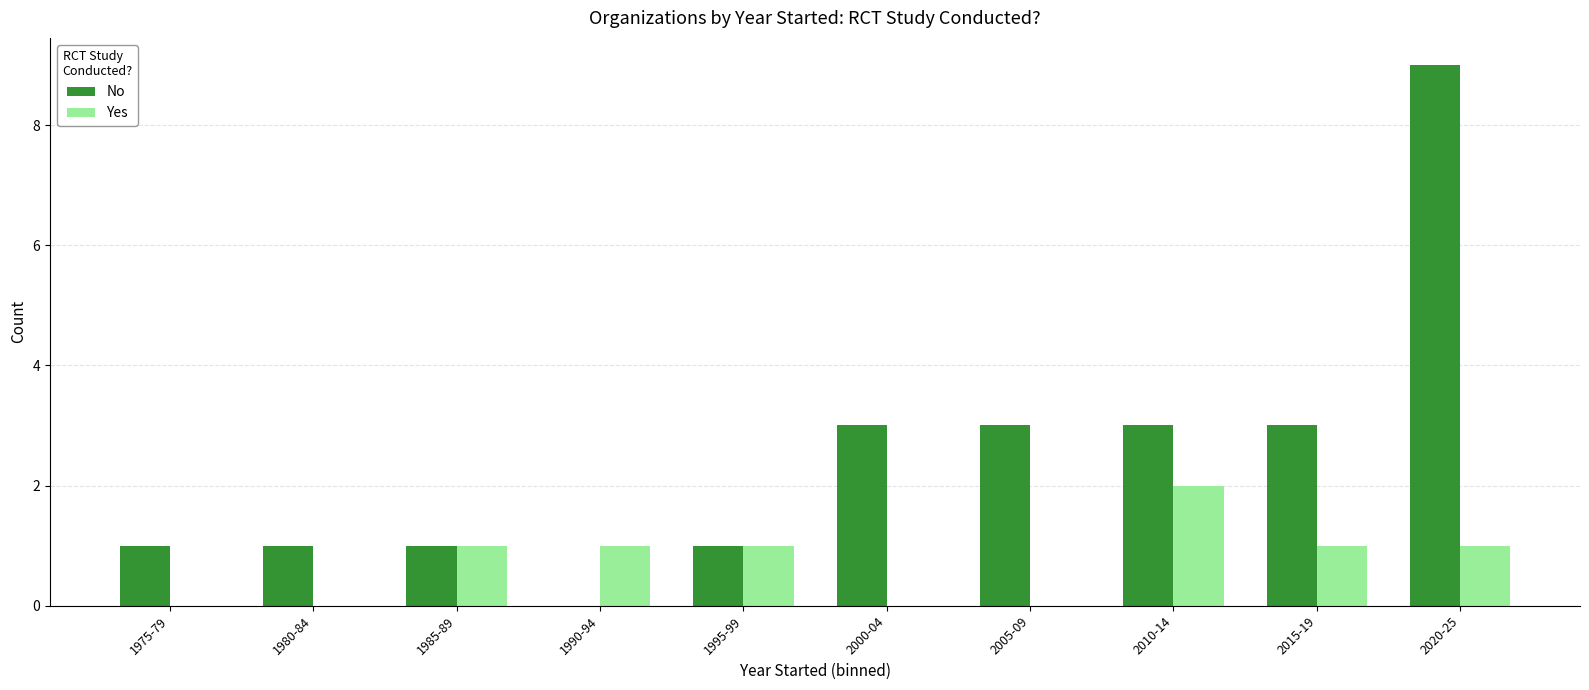

Reading left to right, what are all the values shown in this chart?

No: 1975-79=1	1980-84=1	1985-89=1	1990-94=0	1995-99=1	2000-04=3	2005-09=3	2010-14=3	2015-19=3	2020-25=9
Yes: 1975-79=0	1980-84=0	1985-89=1	1990-94=1	1995-99=1	2000-04=0	2005-09=0	2010-14=2	2015-19=1	2020-25=1